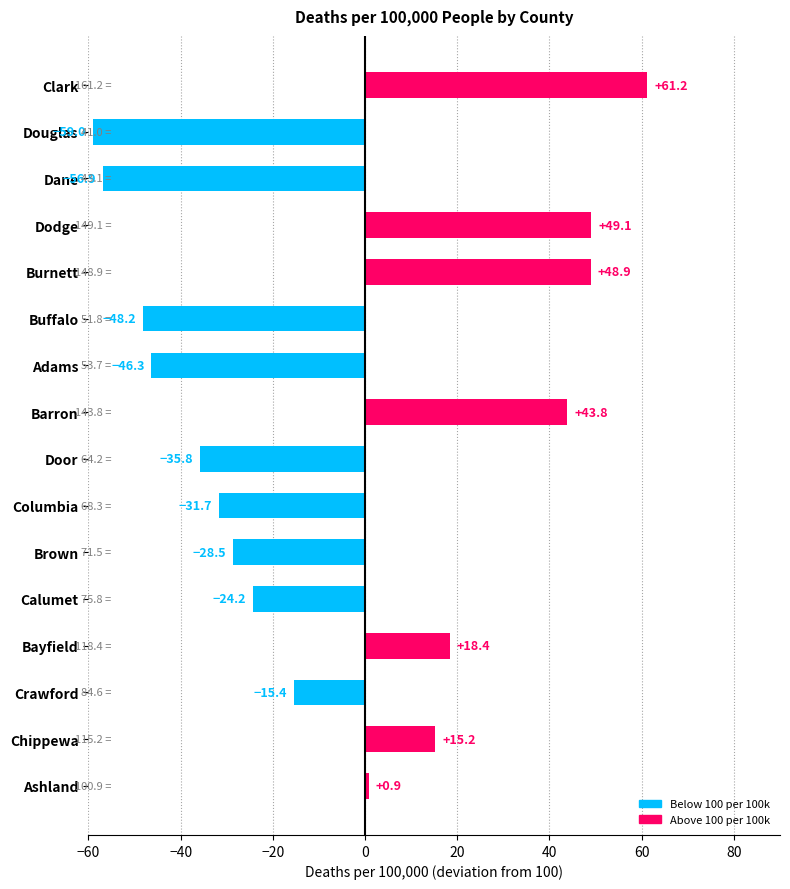

List the labels in order of value, smallest first.

Douglas, Dane, Buffalo, Adams, Door, Columbia, Brown, Calumet, Crawford, Ashland, Chippewa, Bayfield, Barron, Burnett, Dodge, Clark